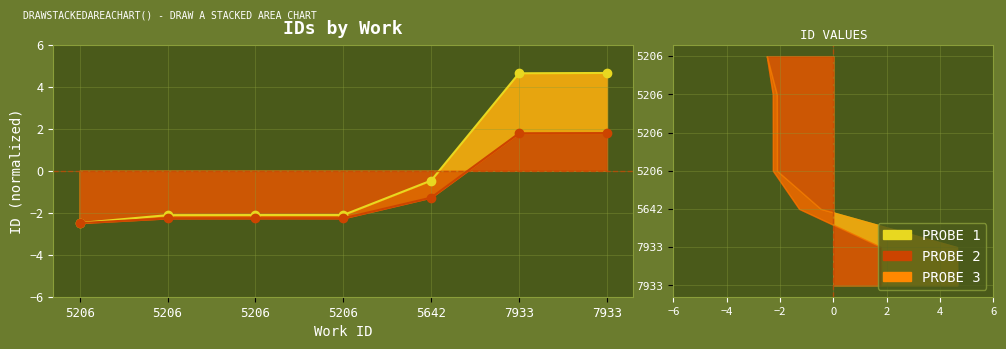

Count the number of values greater than -2.

3